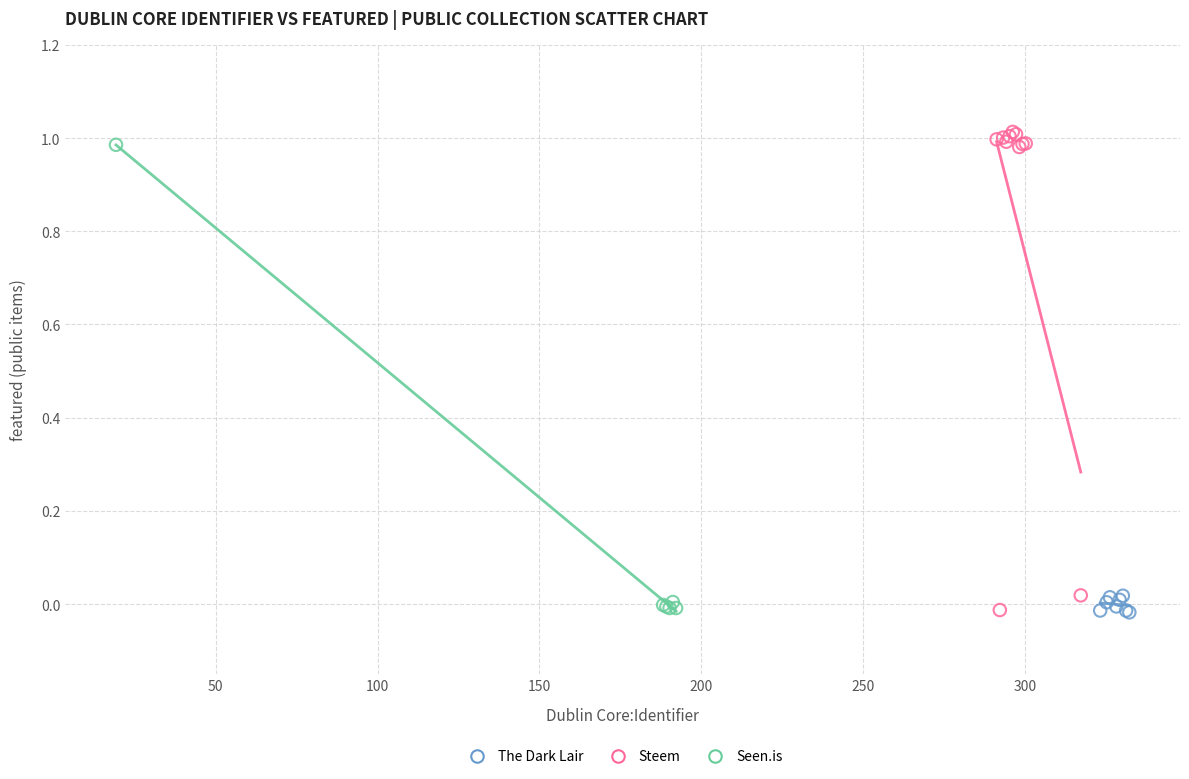

Which series has the widest spread of Y values?

Steem